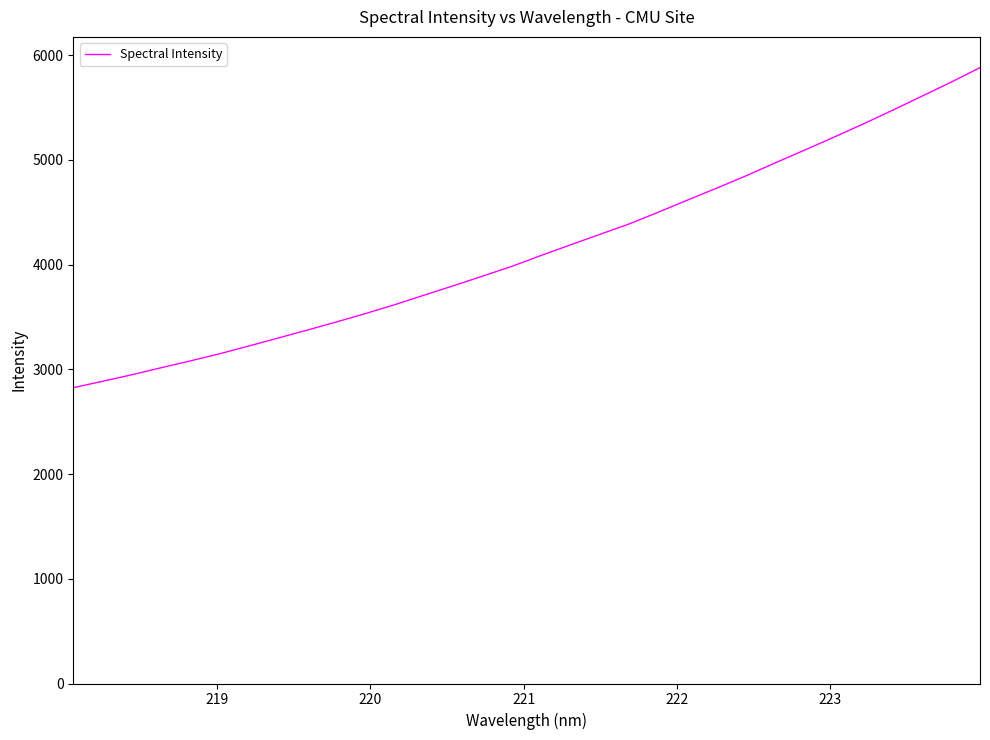

What is the minimum value shown in the chart?

2824.4